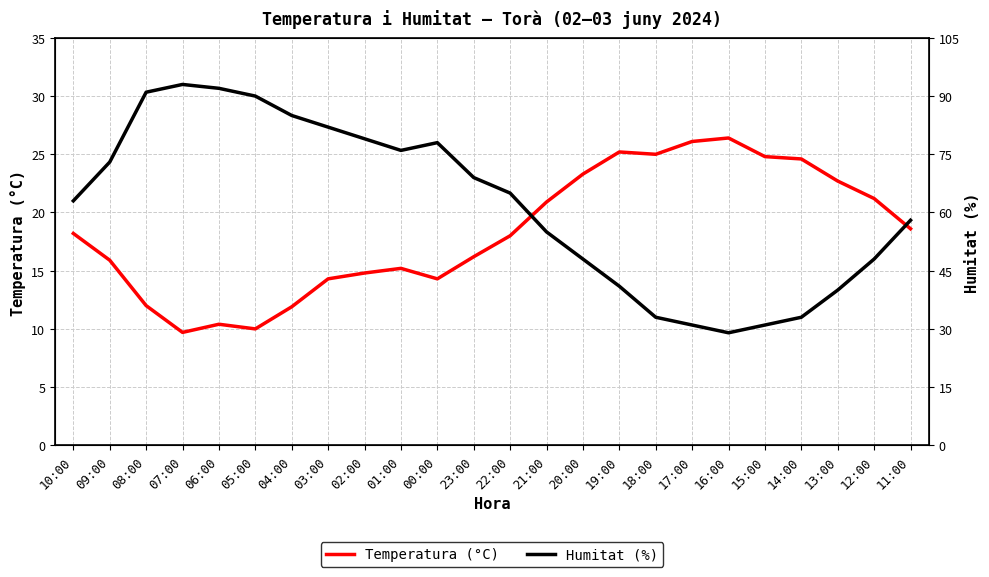

Reading left to right, list all the values displayed in this chart.

Temperatura (°C): 18.2	15.9	12.0	9.7	10.4	10.0	11.9	14.3	14.8	15.2	14.3	16.2	18.0	20.9	23.3	25.2	25.0	26.1	26.4	24.8	24.6	22.7	21.2	18.6
Humitat (%): 63.0	73.0	91.0	93.0	92.0	90.0	85.0	82.0	79.0	76.0	78.0	69.0	65.0	55.0	48.0	41.0	33.0	31.0	29.0	31.0	33.0	40.0	48.0	58.0